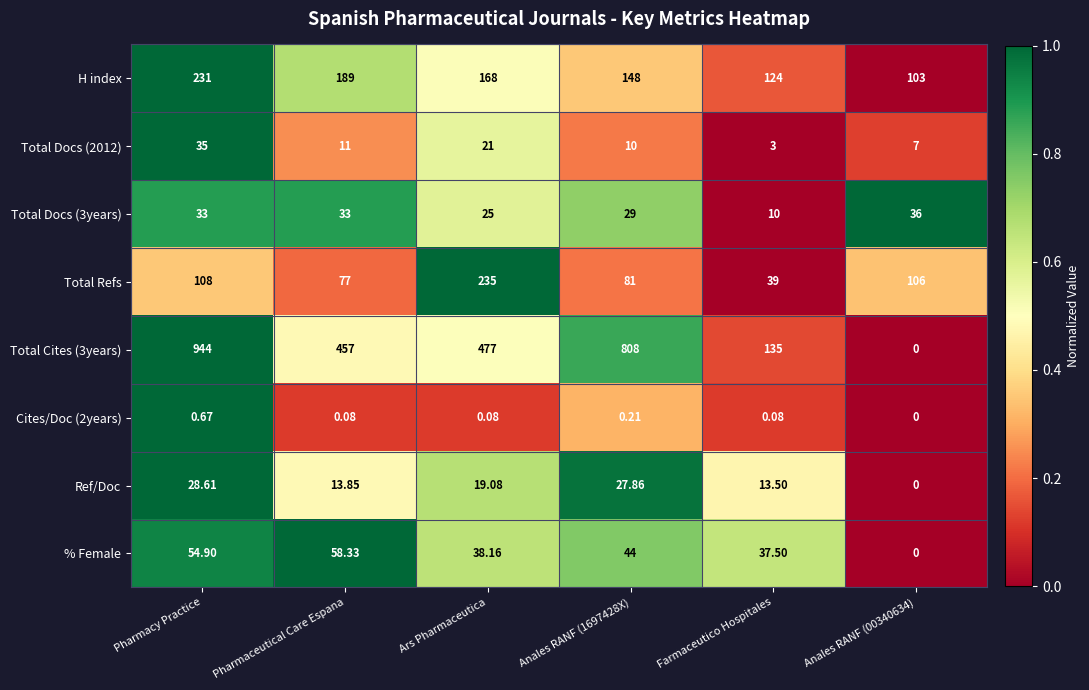

Is the value of Total Docs (3years) at Pharmacy Practice greater than the value of Total Cites (3years) at Anales RANF (1697428X)?

No